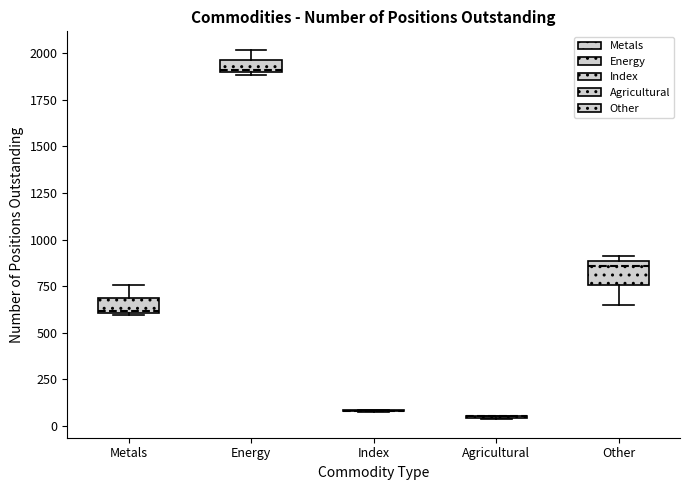

Where is the lower edge of the box for Metals on the y-axis? The values are not printed on the chart, so give them approximately, as read against the axis.

600